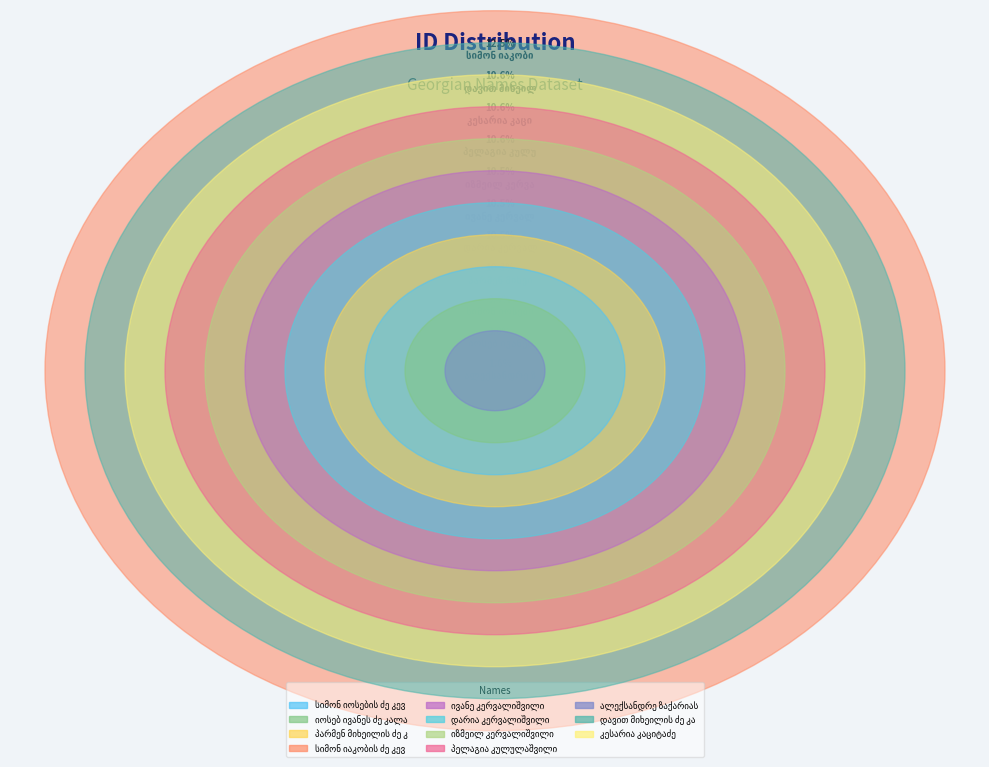

Combined, do იზმეილ კერვალიშვილი and ივანე კერვალიშვილი account for over 50%?

No